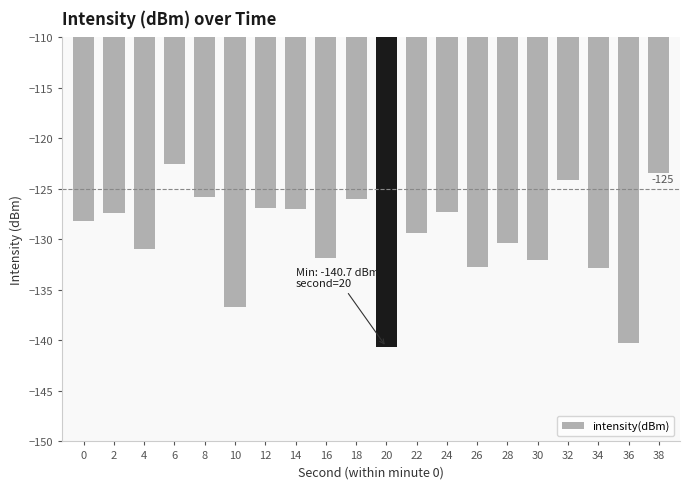

At which label is the value closest to -131?

4